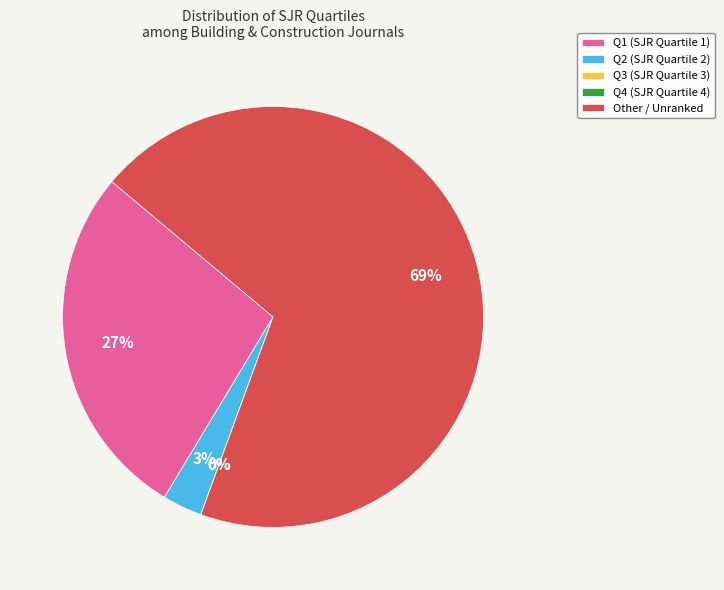

True or false: Q4 accounts for 0% of the total.

True